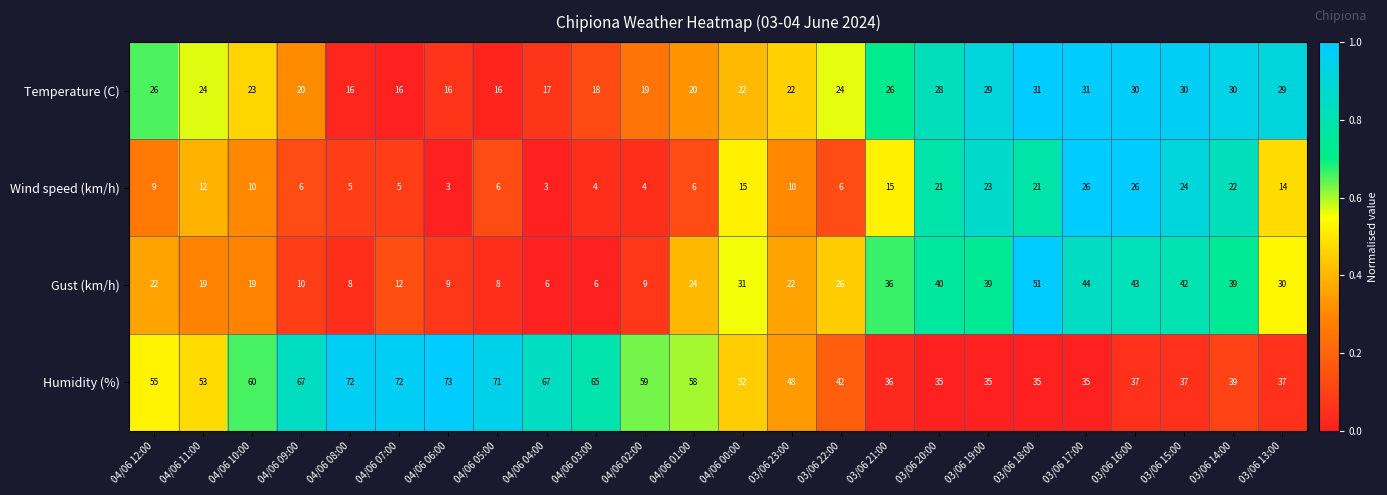

What is the maximum value for Wind speed (km/h)?

26